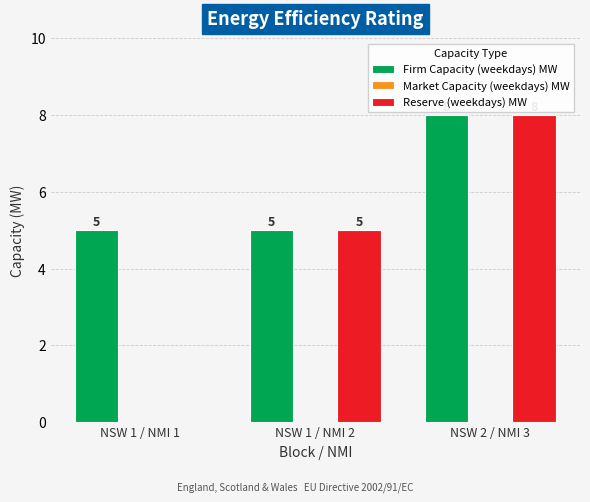

The Reserve (weekdays) MW series shows 8 at NSW 2 / NMI 3. True or false?

True